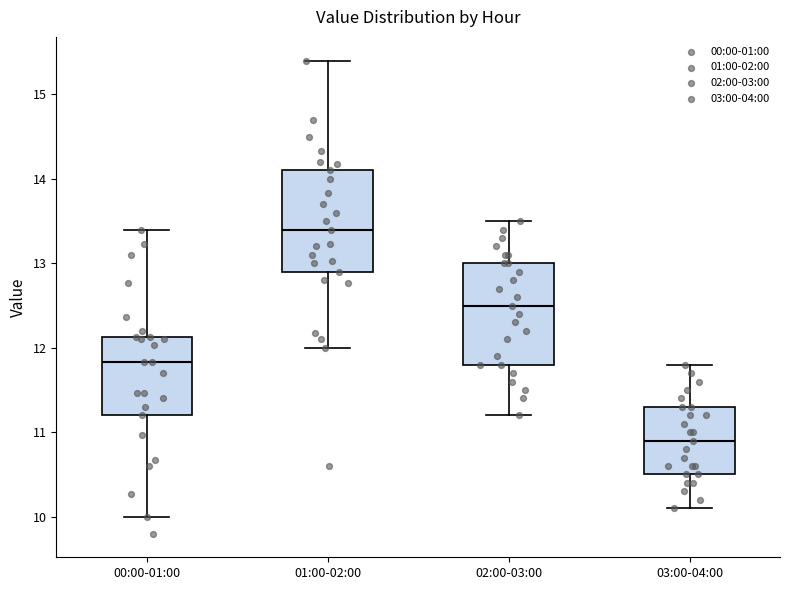

Where does the median line of the box for 00:00-01:00 sit on the y-axis? The values are not printed on the chart, so give them approximately, as read against the axis.

11.8